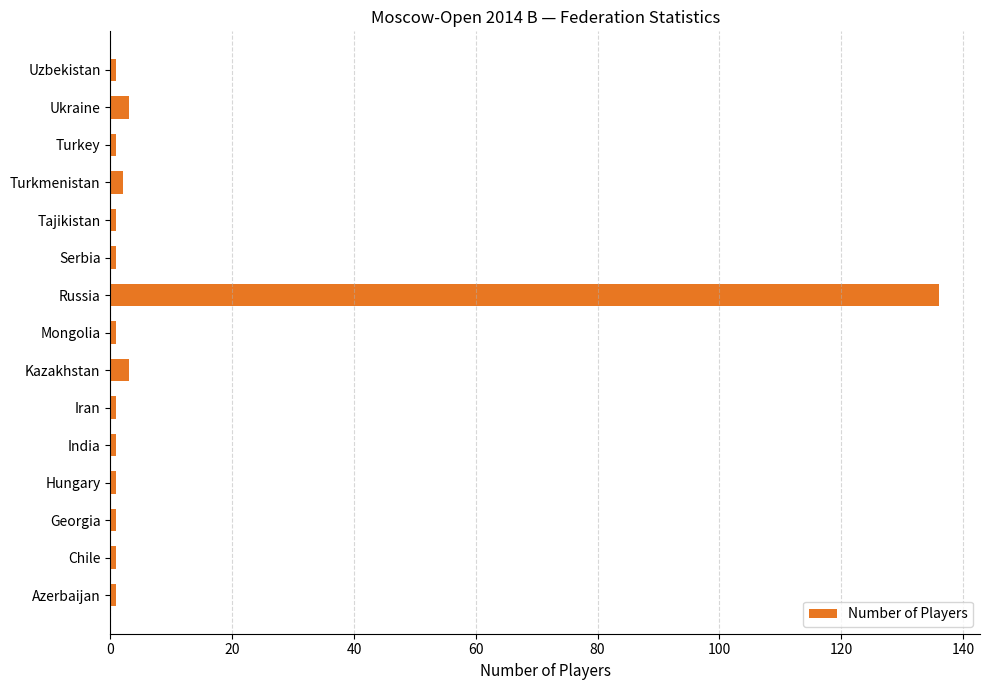

Reading bottom to top, what are all the values shown in this chart?

1	1	1	1	1	1	3	1	136	1	1	2	1	3	1